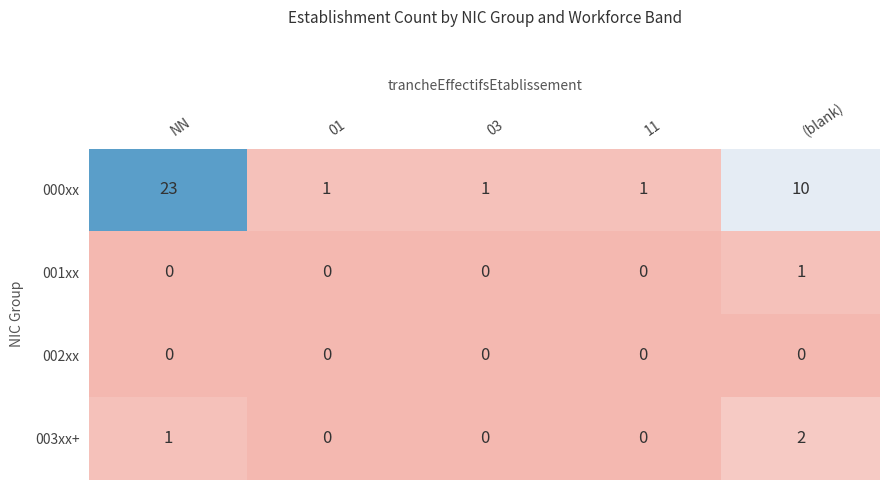

What is the sum of all 003xx+ values?

3